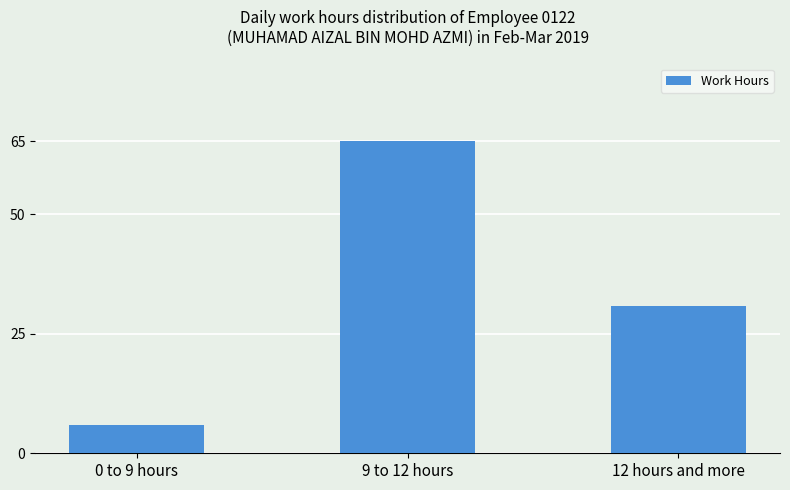

The value at 12 hours and more is 30.8. True or false?

True